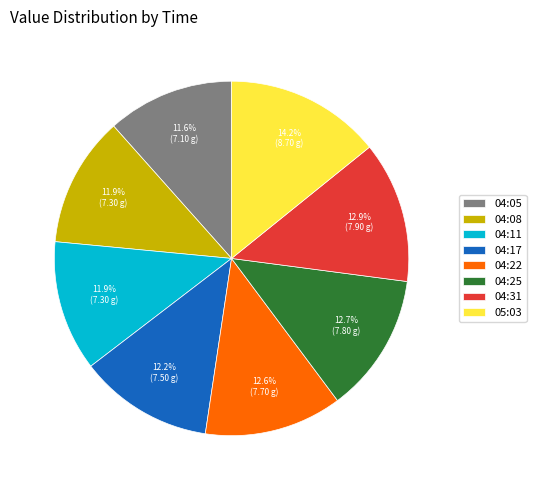

To the nearest percent, what portion does 05:03 represent?

14%